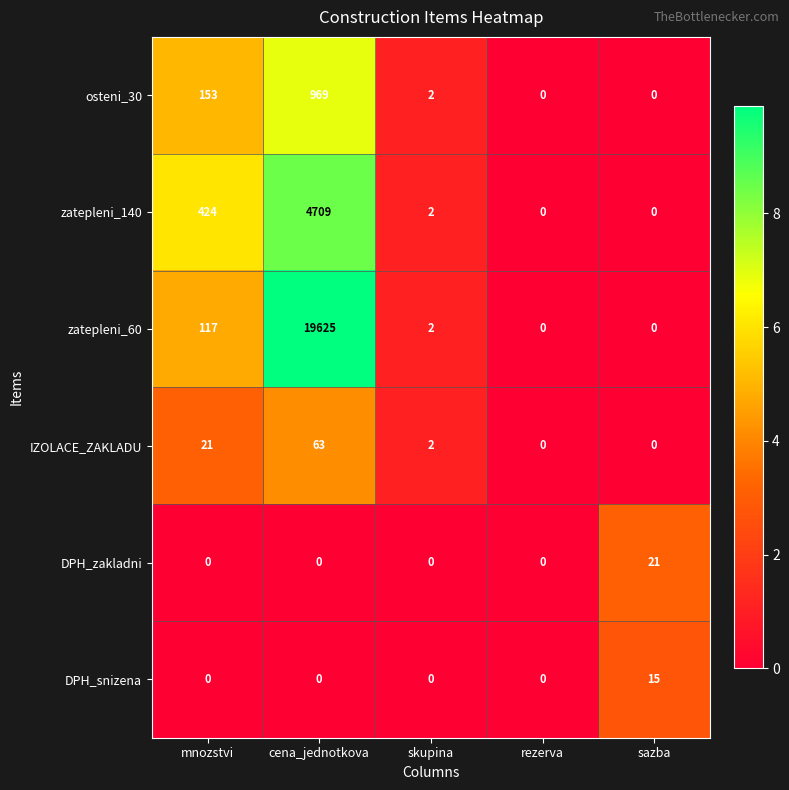

What is the average value of the zatepleni_60 series?

3949